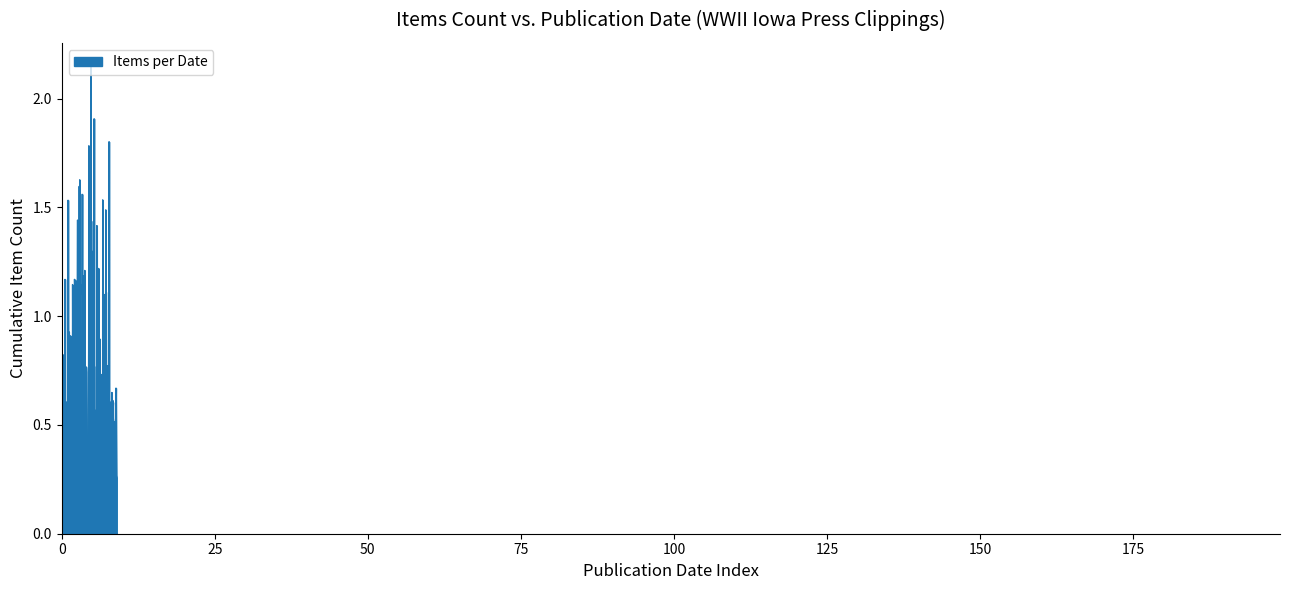

What is the average value?

1